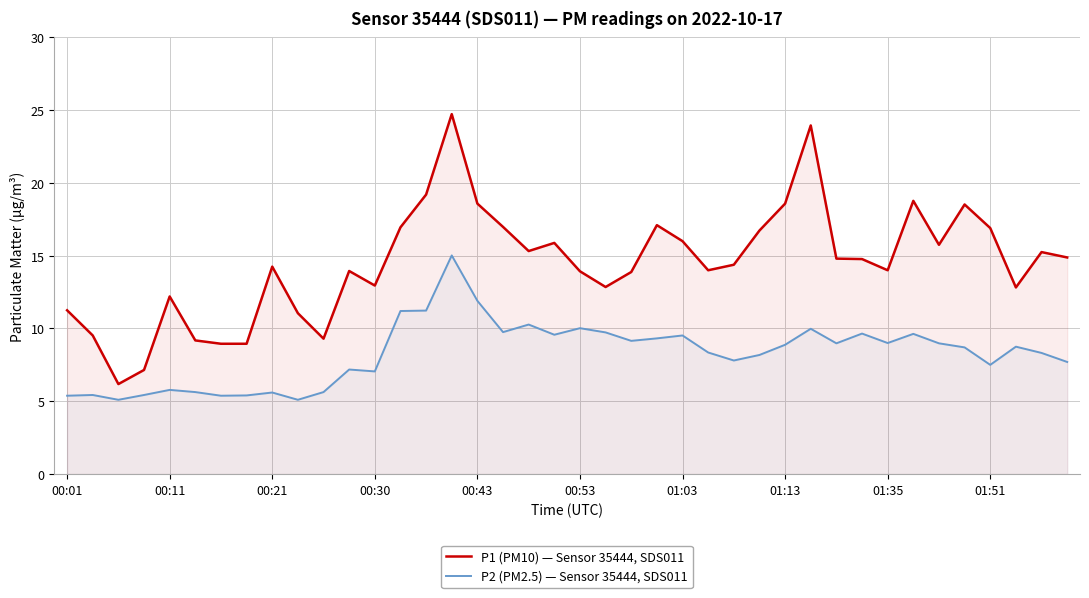

The value of P2 (PM2.5) — Sensor 35444, SDS011 at 23 is 4.6. True or false?

False